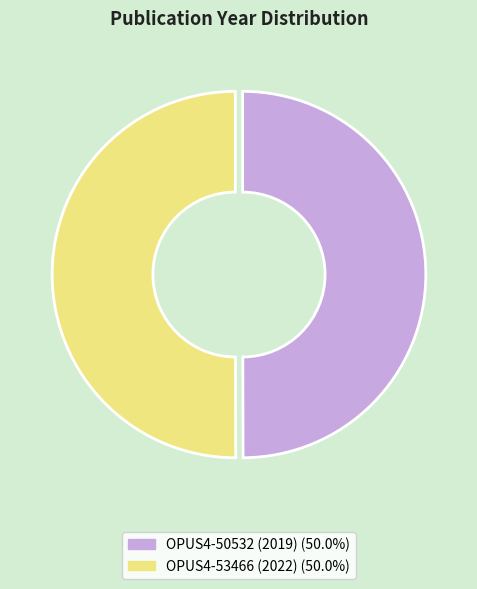

Do OPUS4-53466 (2022) and OPUS4-50532 (2019) together represent more than half of the pie?

Yes